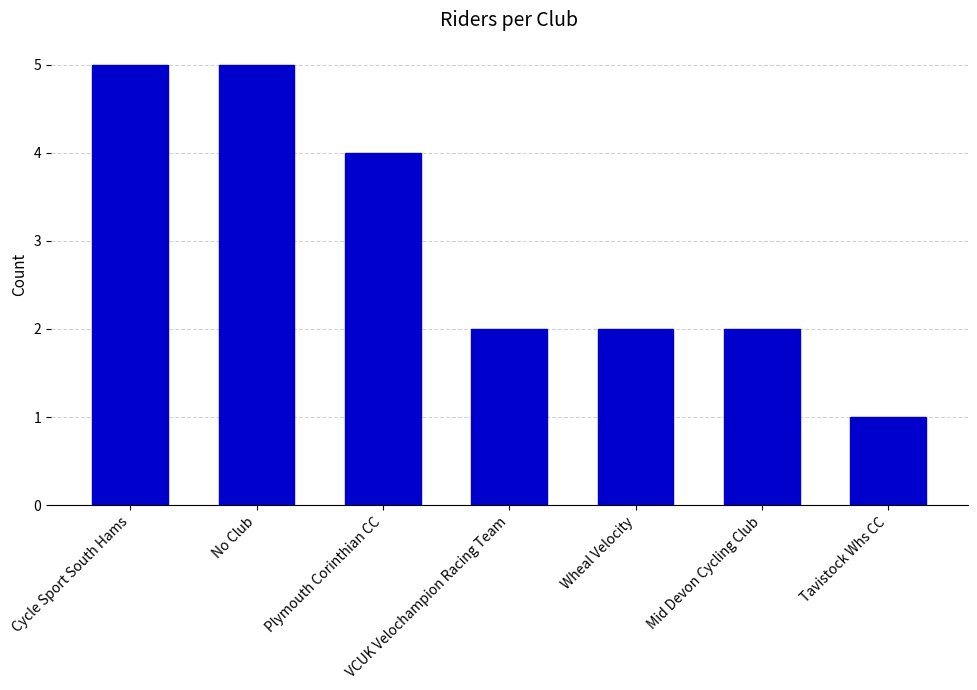

Reading right to left, what are all the values shown in this chart?

Tavistock Whs CC=1	Mid Devon Cycling Club=2	Wheal Velocity=2	VCUK Velochampion Racing Team=2	Plymouth Corinthian CC=4	No Club=5	Cycle Sport South Hams=5